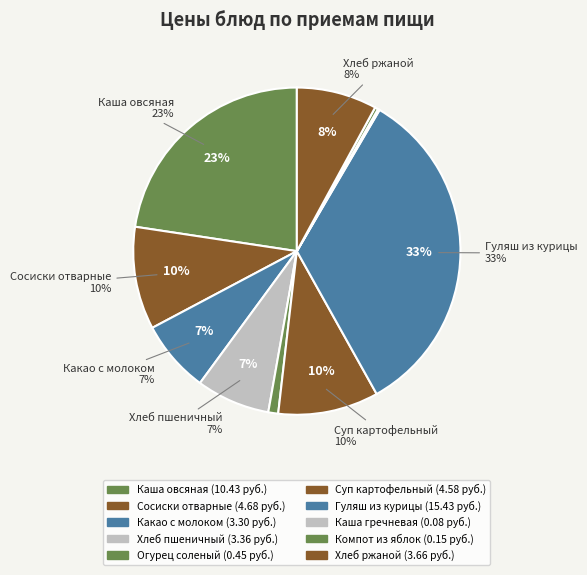

To the nearest percent, what is the combined percentage of Гуляш из курицы (Обед) and Хлеб пшеничный (Завтрак)?

41%